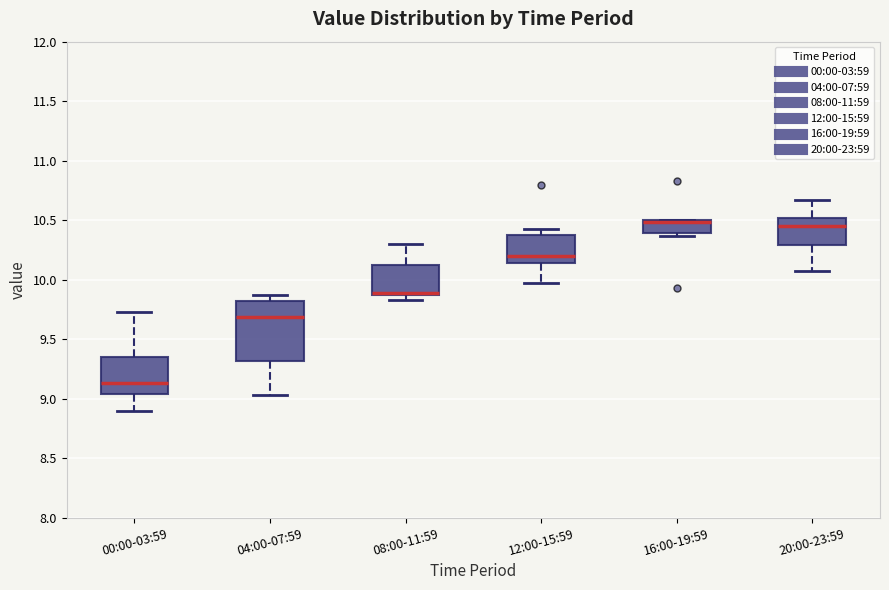

Reading left to right, transcribe this box plot: for each box, give where its median line is, the range the box spans, and where its two whiskers end, as read against the y-axis. The values are not printed on the chart, so give them approximately, as read against the axis.

00:00-03:59: median 9.15, box 9.05 to 9.35, whiskers 8.90 to 9.75
04:00-07:59: median 9.70, box 9.30 to 9.80, whiskers 9.05 to 9.85
08:00-11:59: median 9.90 (drawn on the box's lower edge), box 9.85 to 10.15, whiskers 9.85 (just below the box's lower edge) to 10.30
12:00-15:59: median 10.20, box 10.15 to 10.40, whiskers 9.95 to 10.45
16:00-19:59: median 10.50 (drawn on the box's upper edge), box 10.40 to 10.50, whiskers 10.35 to 10.50
20:00-23:59: median 10.45, box 10.30 to 10.50, whiskers 10.05 to 10.65